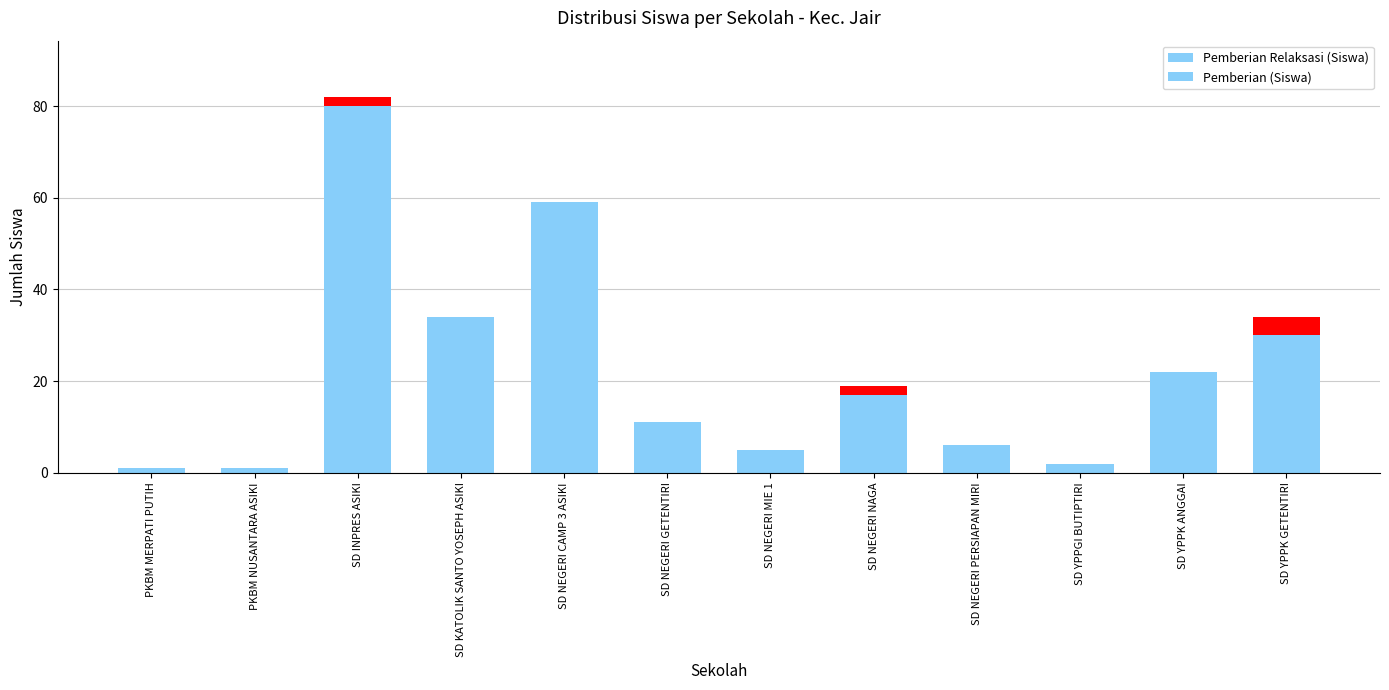

How many Pemberian (Siswa) values are between 0 and 2?

11